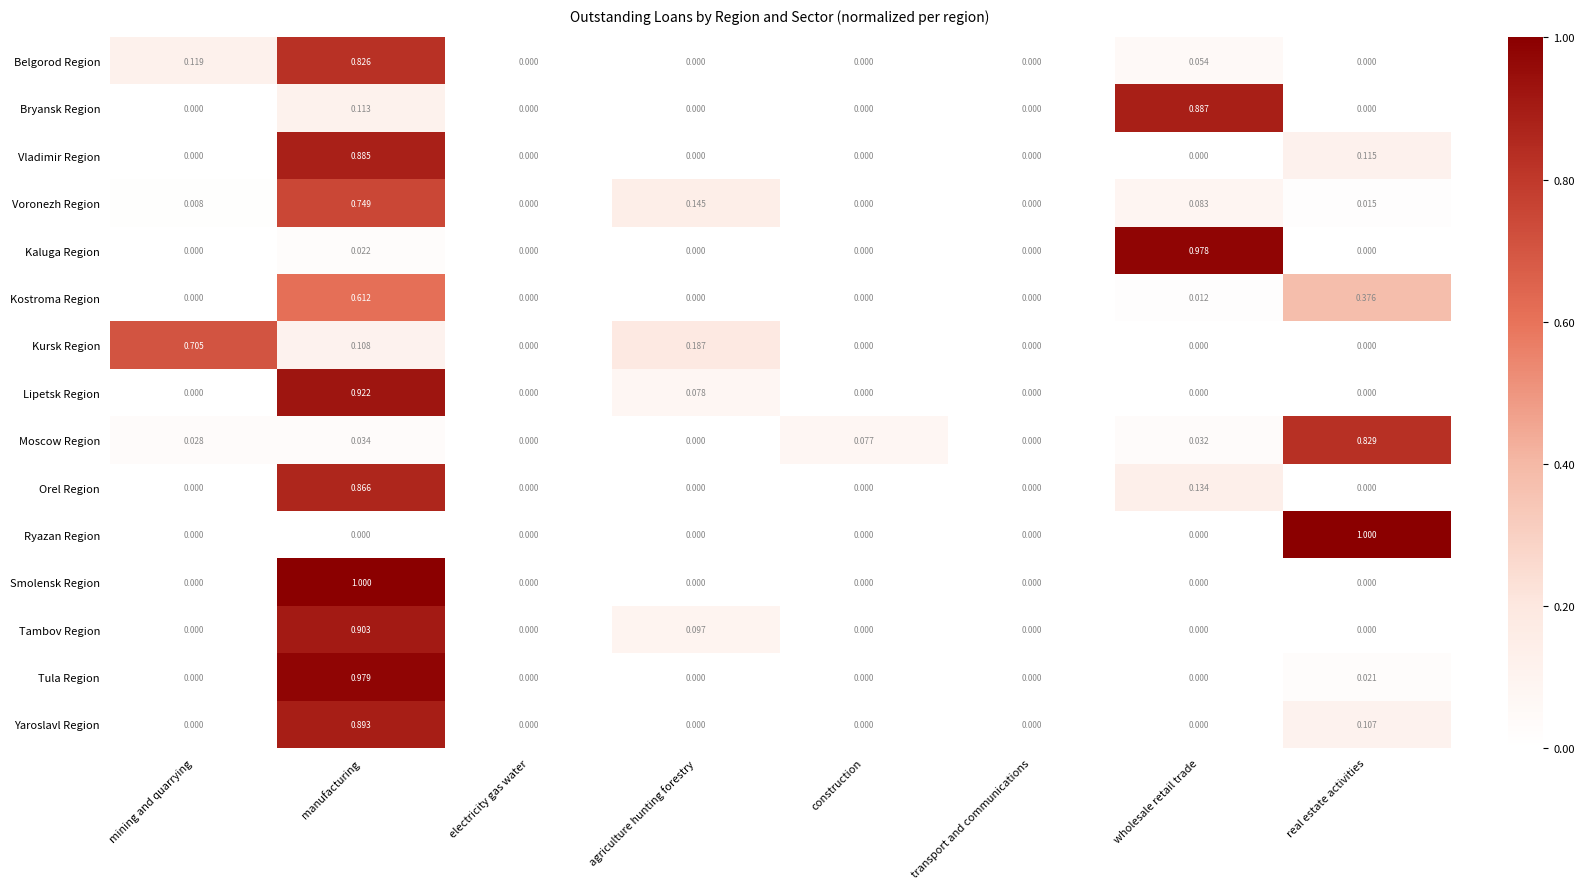

Between mining and quarrying and transport and communications, which series saw the biggest shift?

Kursk Region